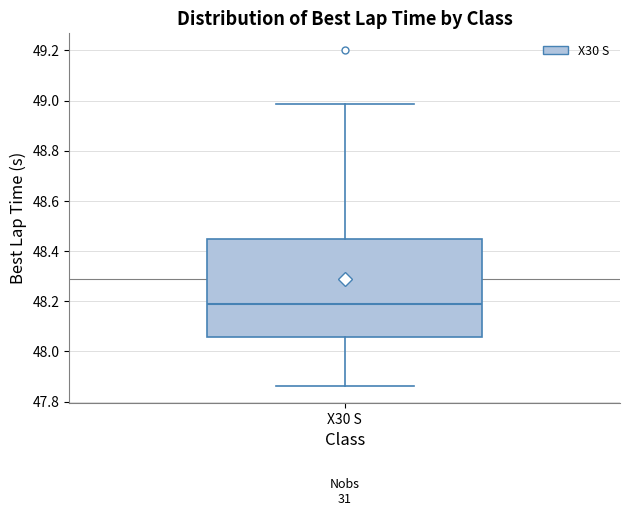

Where does the upper whisker of the box for X30 S end on the y-axis? The values are not printed on the chart, so give them approximately, as read against the axis.

48.98